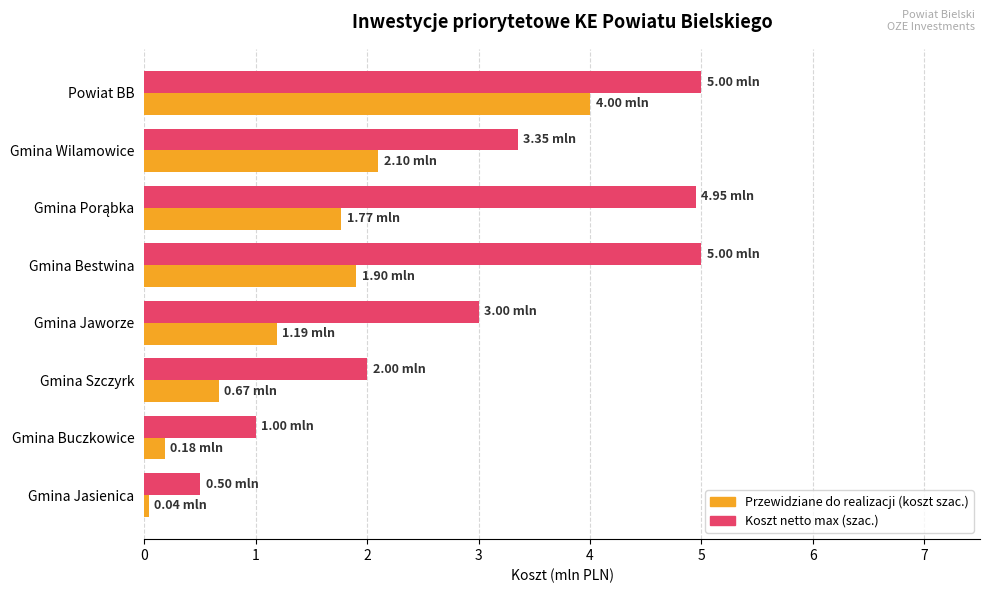

What is the sum of all Koszt netto max (szac.) values?

24.8